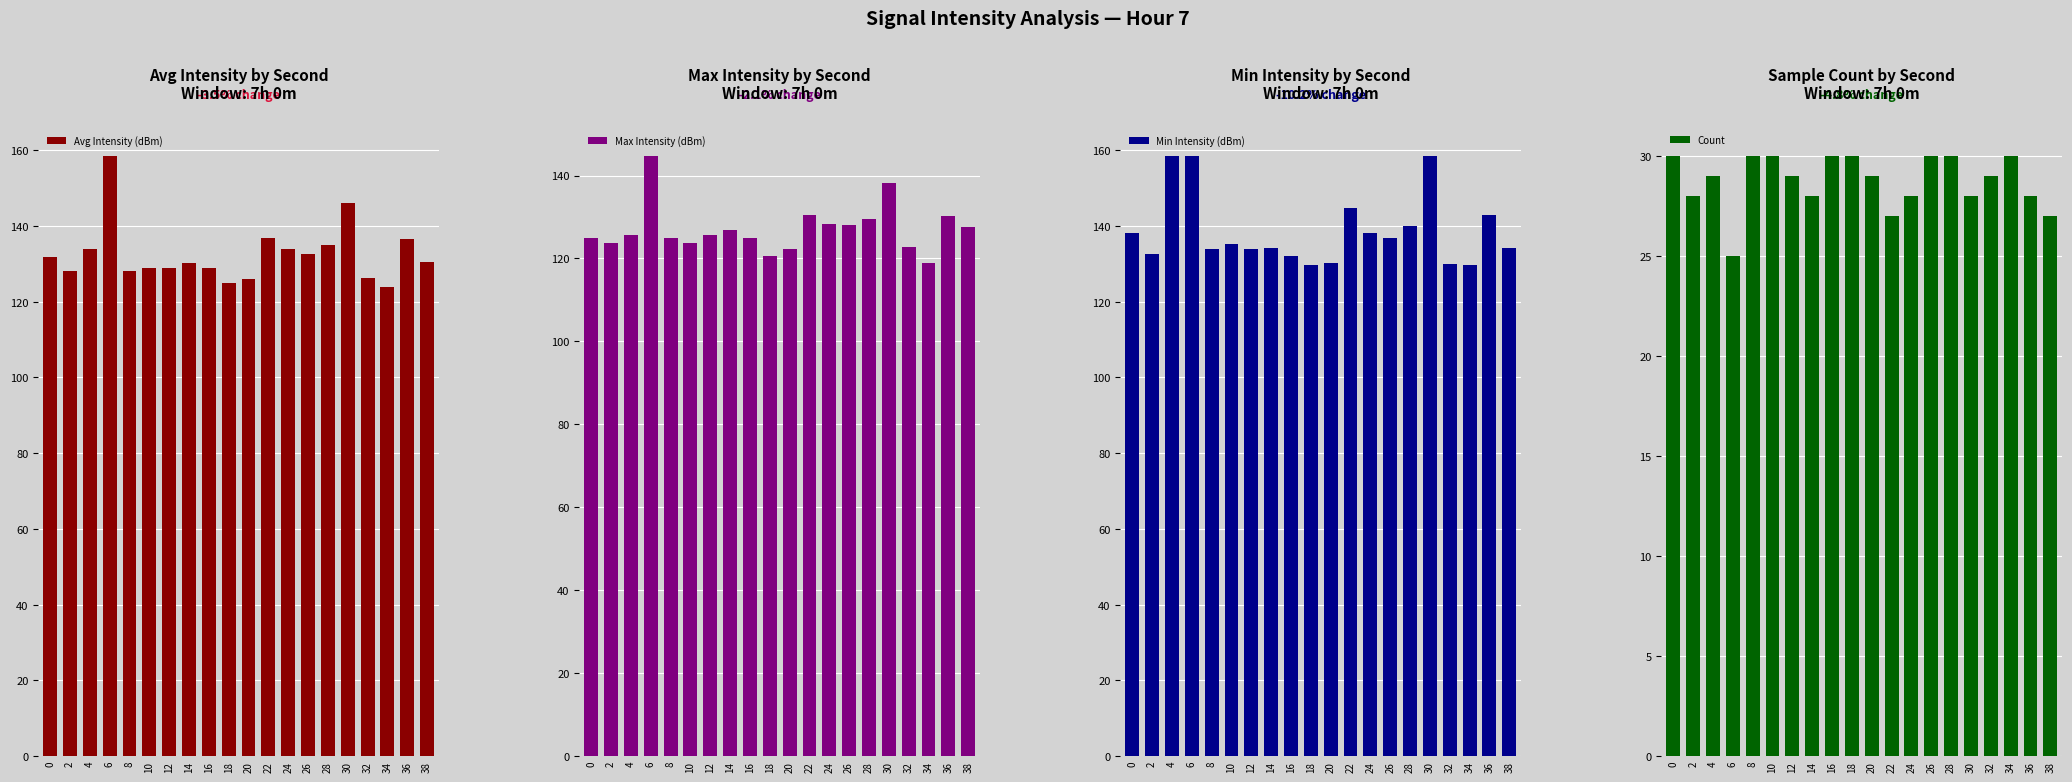

What is the value of the Max Intensity (dBm) bar at the 16th from the left?

138.2